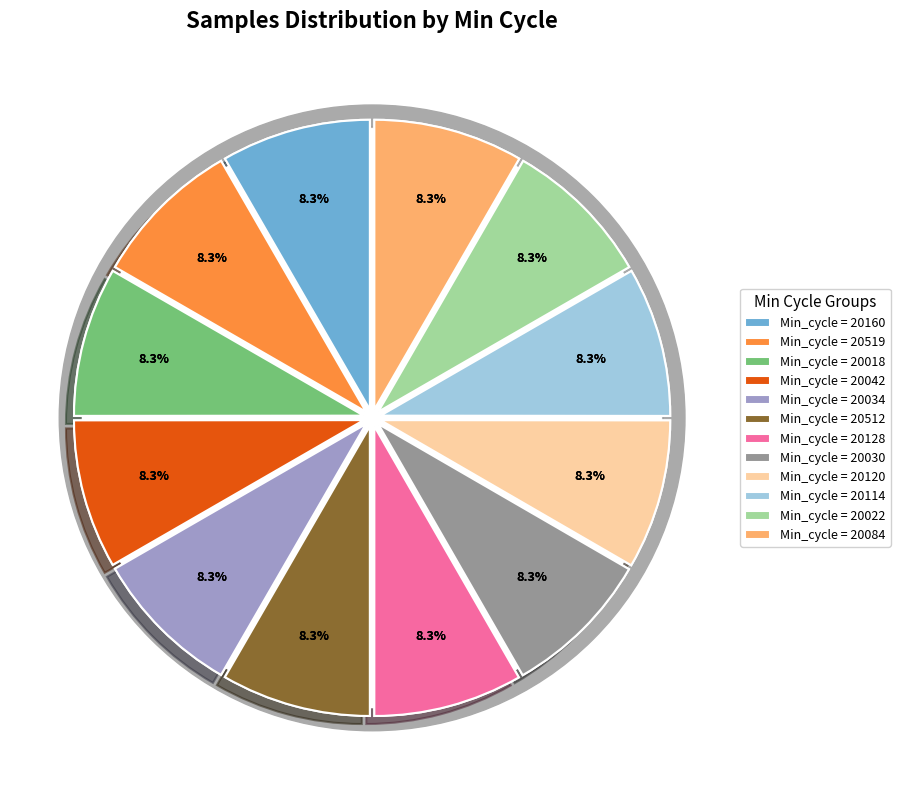

Does any single category account for the majority?

No